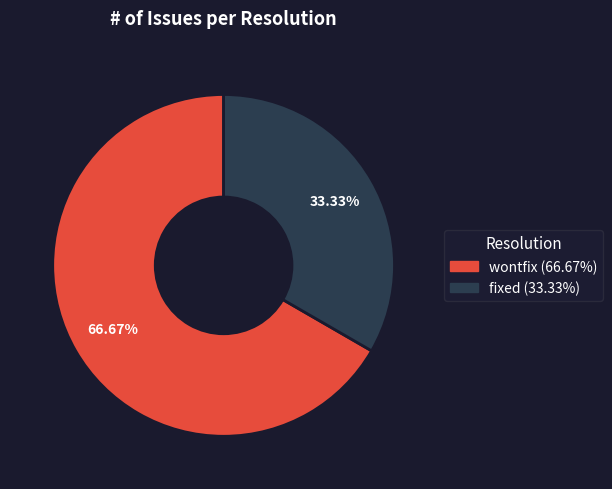

Which category accounts for the majority?

wontfix